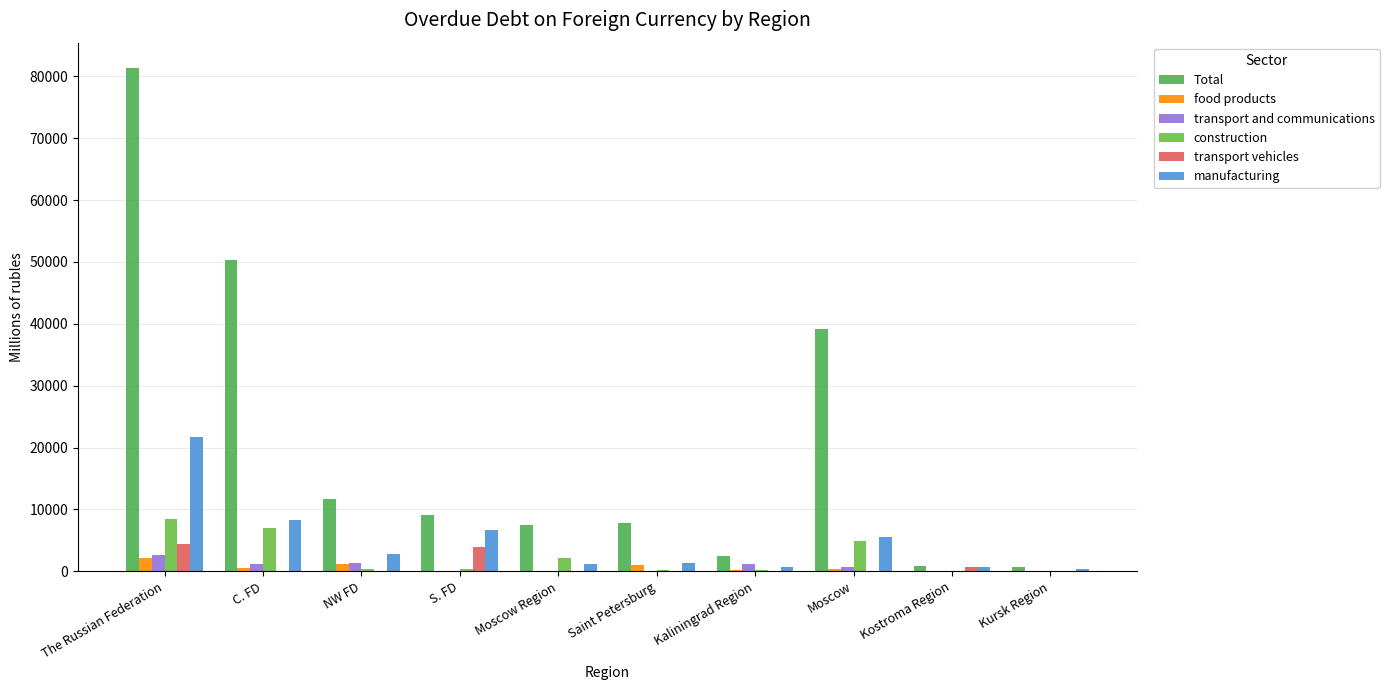

How many categories are shown in the chart?

10